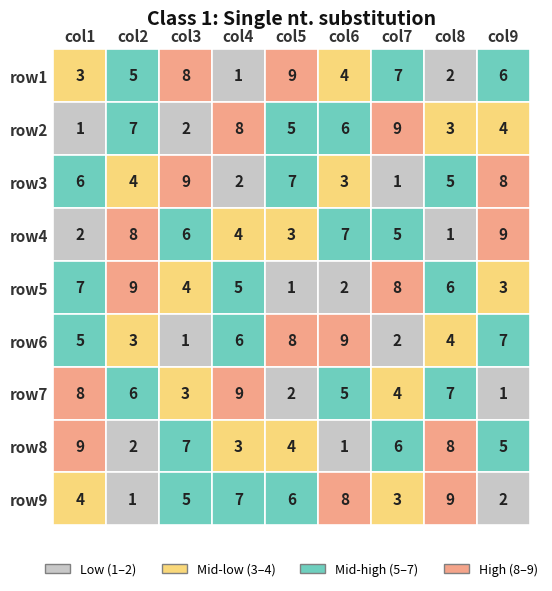

Which series changed the most between 1 and 6?

row8